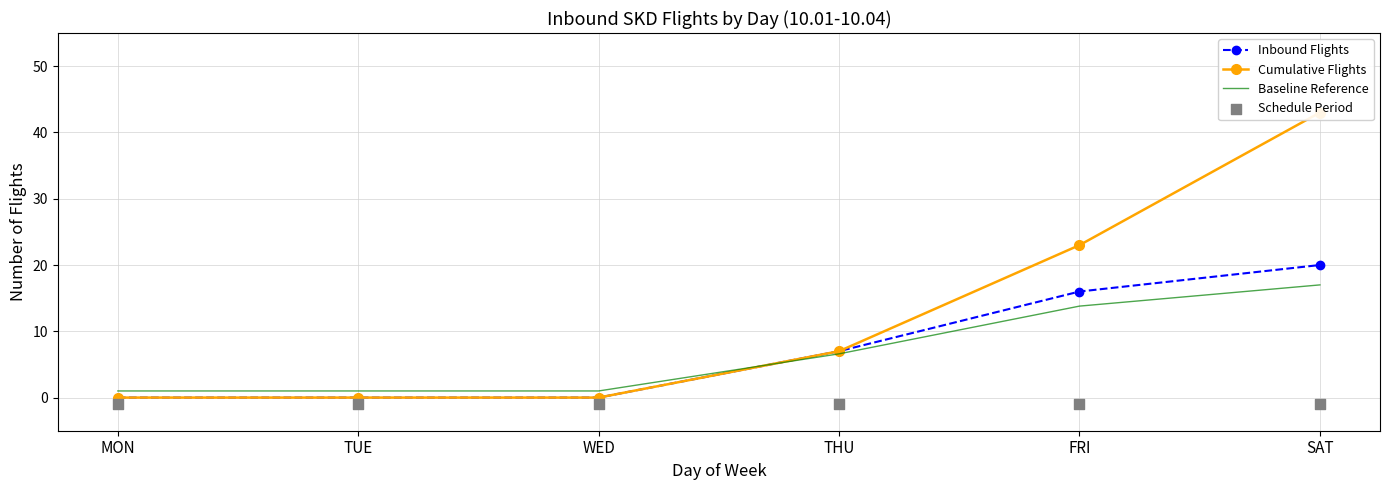

Is the value of Cumulative Flights at MON greater than the value of Schedule Period at SAT?

Yes